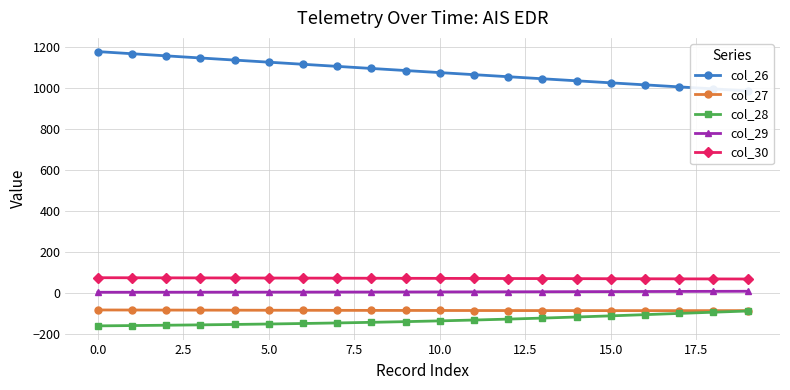

Does the chart have visible grid lines?

Yes